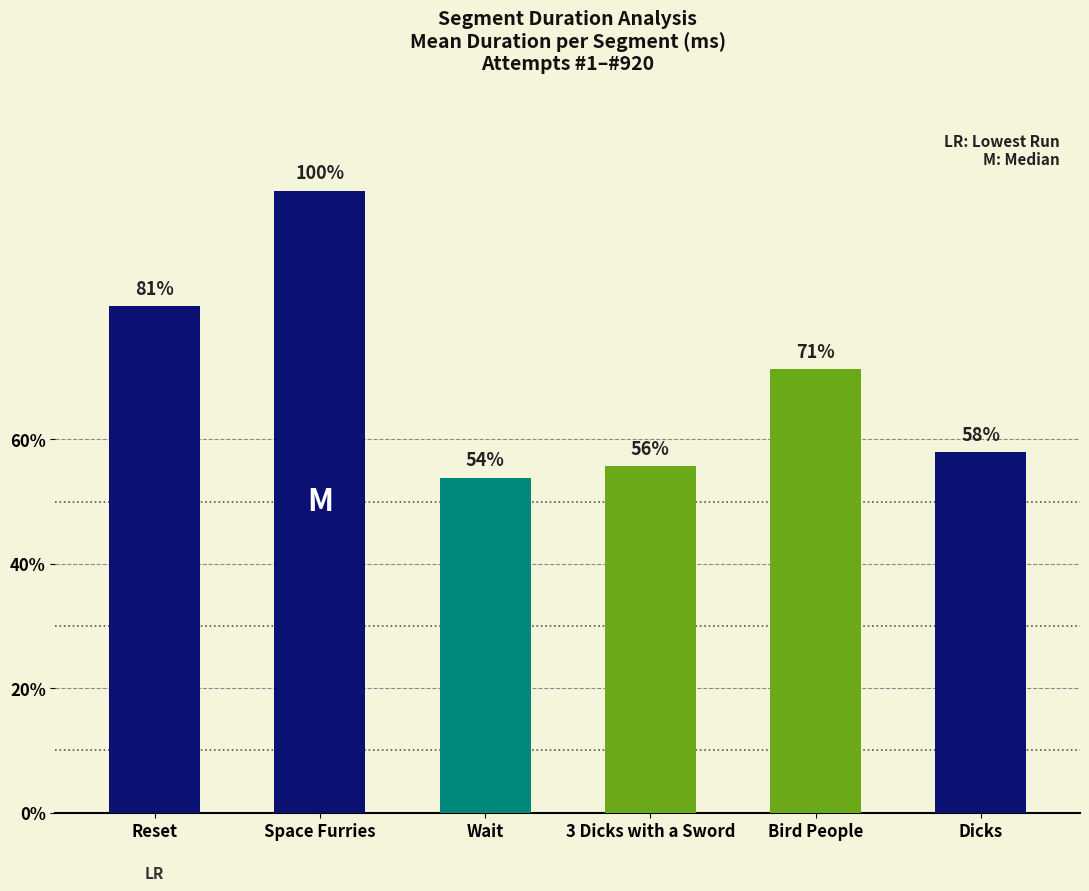

The chart shows a value of 23777 at Space Furries. True or false?

True